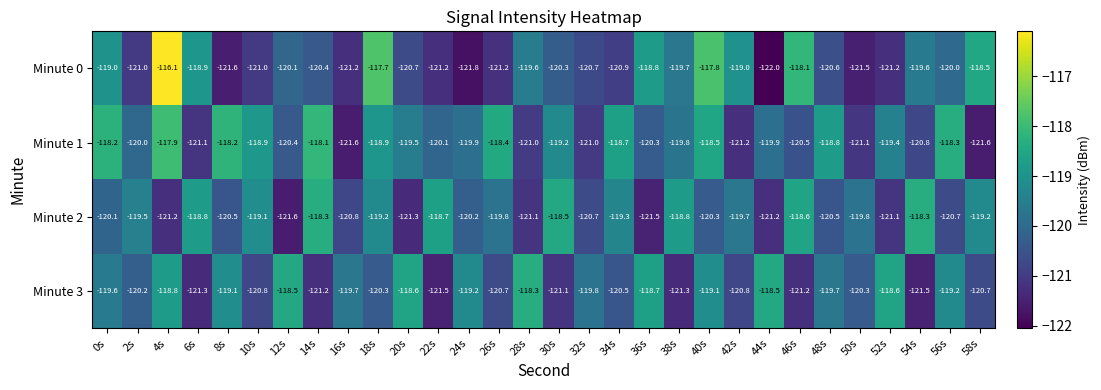

What is the sum of all Minute 2 values?

-3598.4